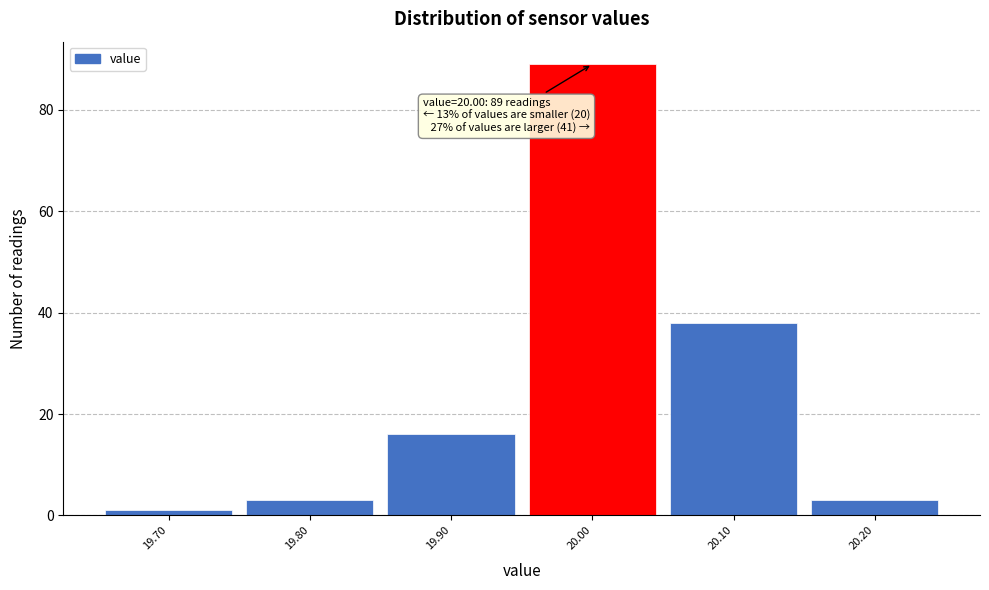

Over which range of the x-axis is the bar tallest?

19.95 to 20.05